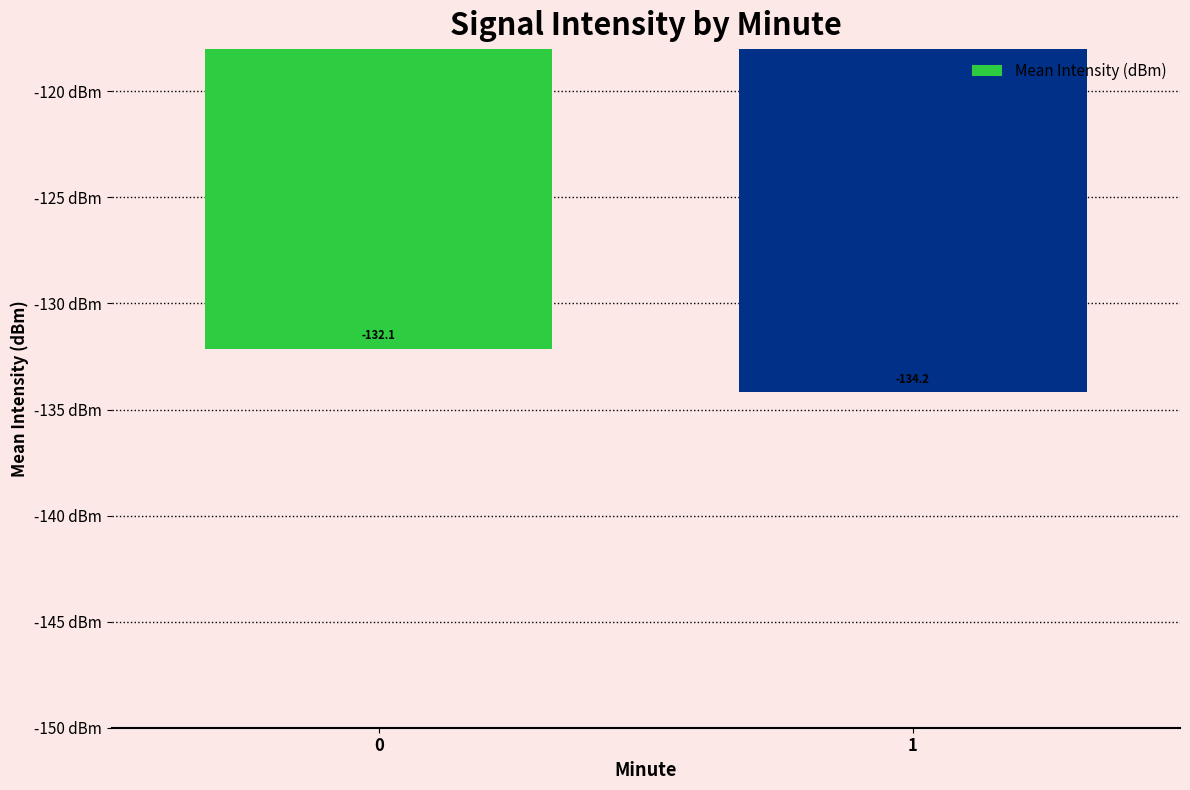

List the labels in order of value, largest first.

0, 1